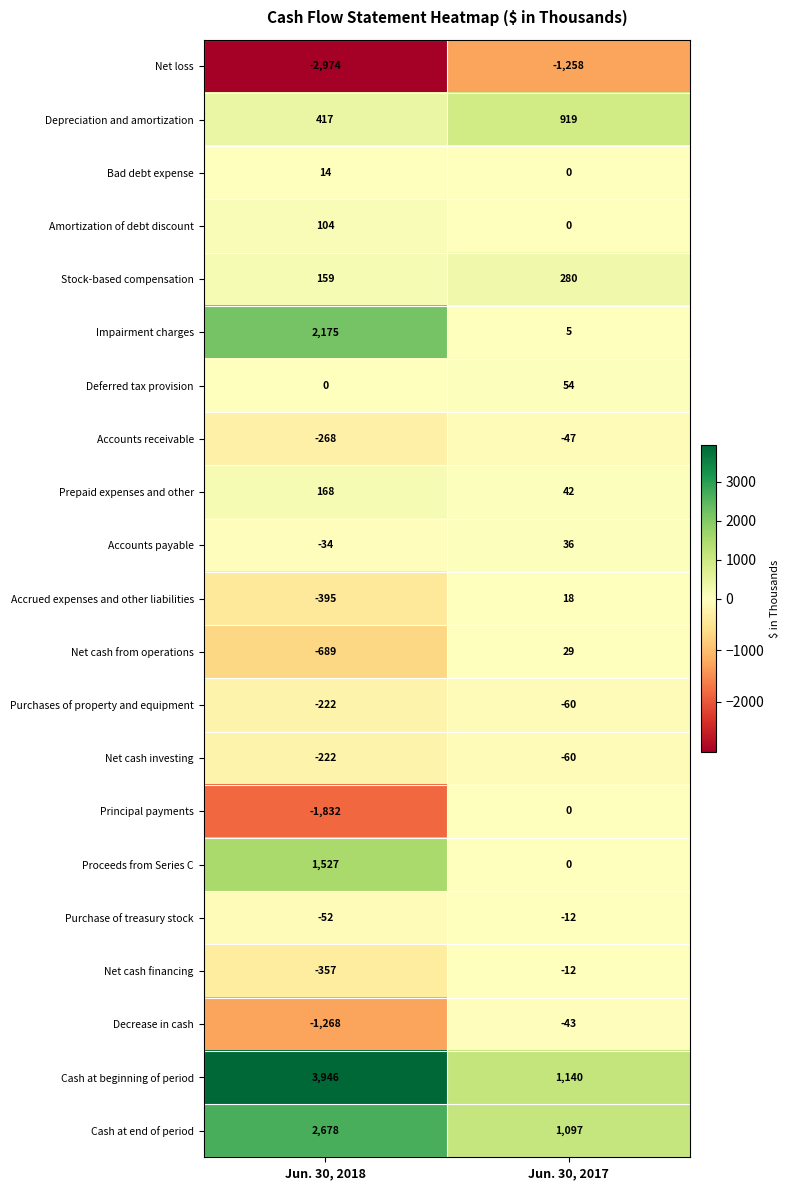

Read the Cash at beginning of period value at Jun. 30, 2018, to the nearest 10.

3950